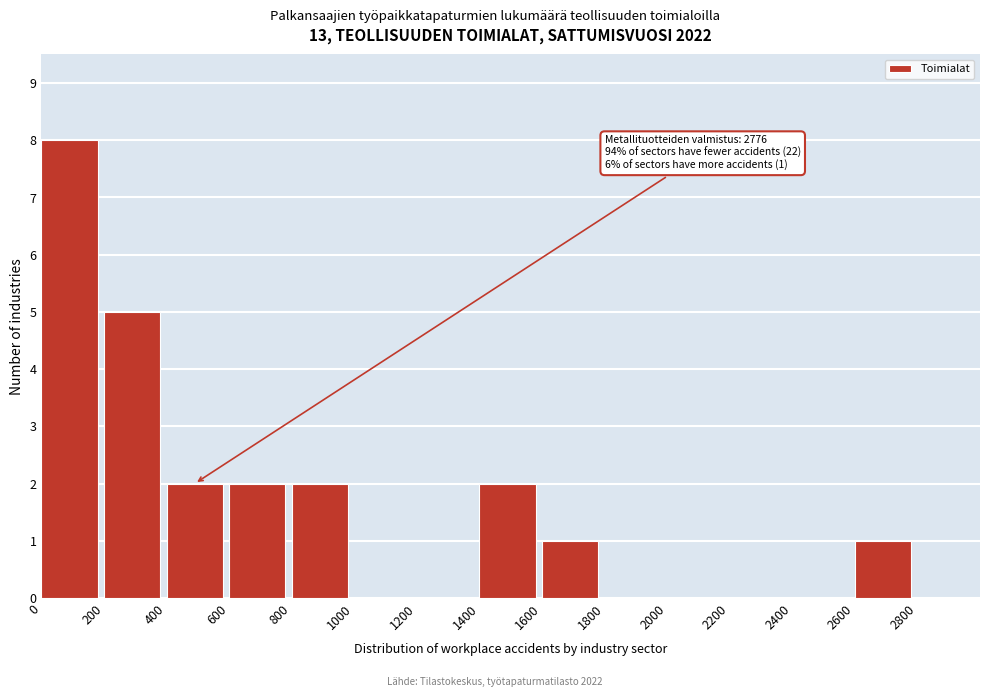

Which range on the x-axis has the tallest bar?

0 to 200